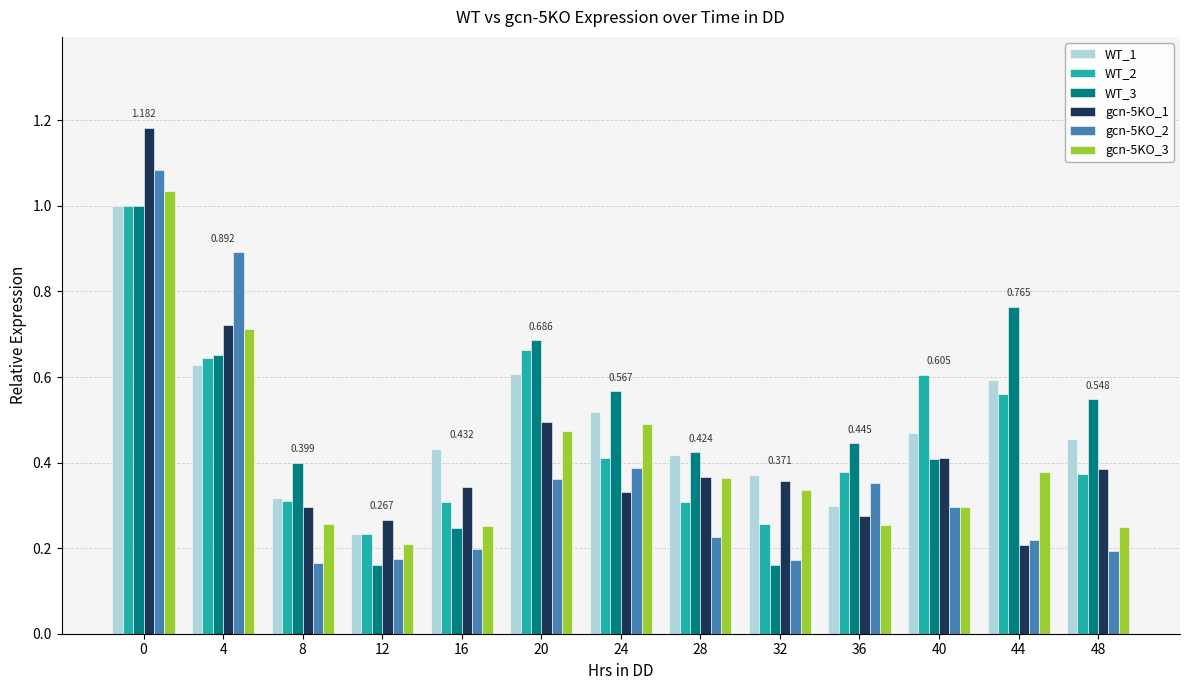

Is the value of gcn-5KO_1 at 4 greater than the value of WT_2 at 16?

Yes